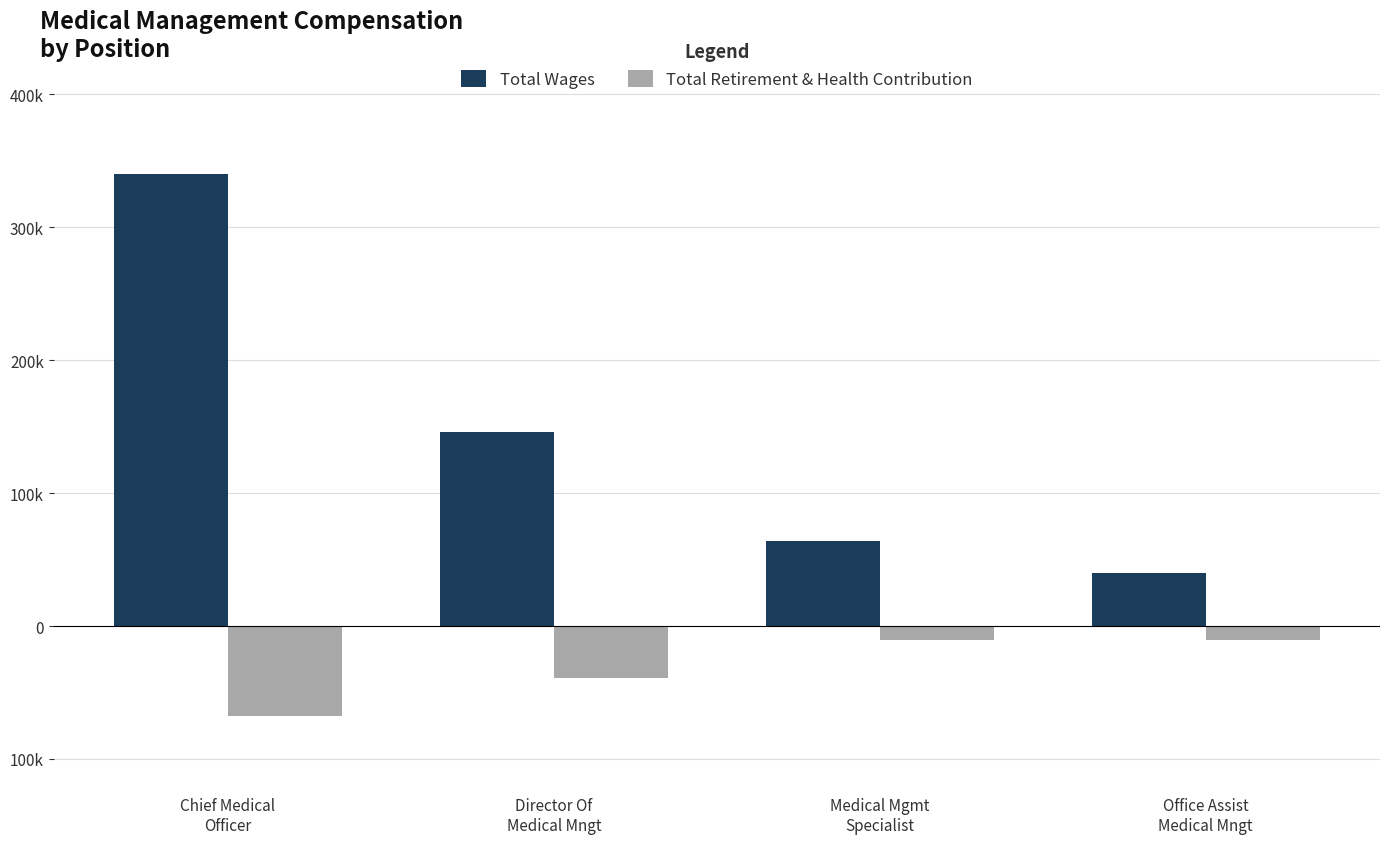

What is the highest value of the Total Wages series?

340120